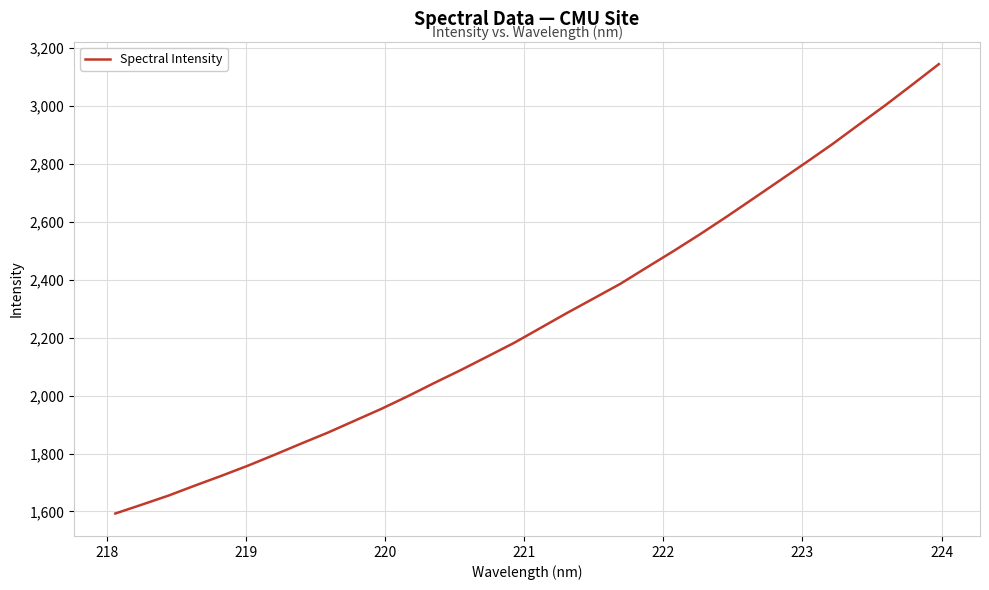

What is the maximum value shown in the chart?

3143.8